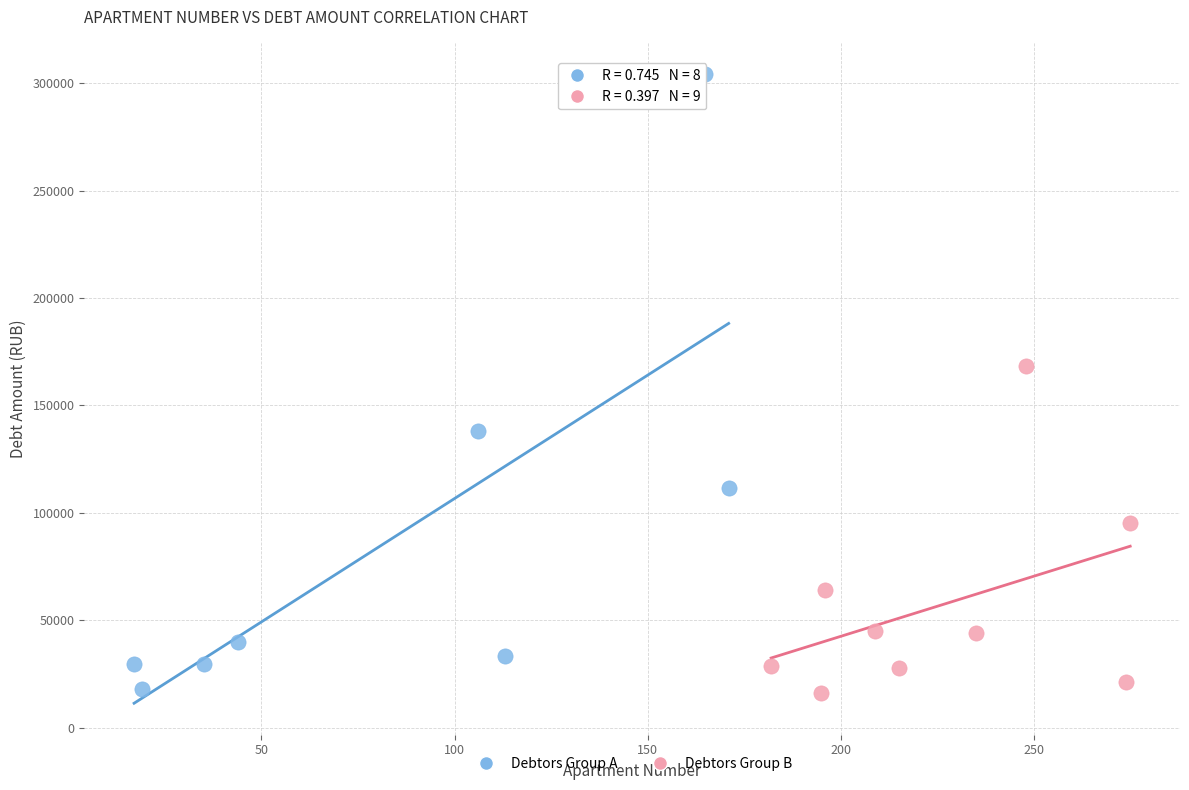

Which series contains the highest Y value?

Debtors Group A